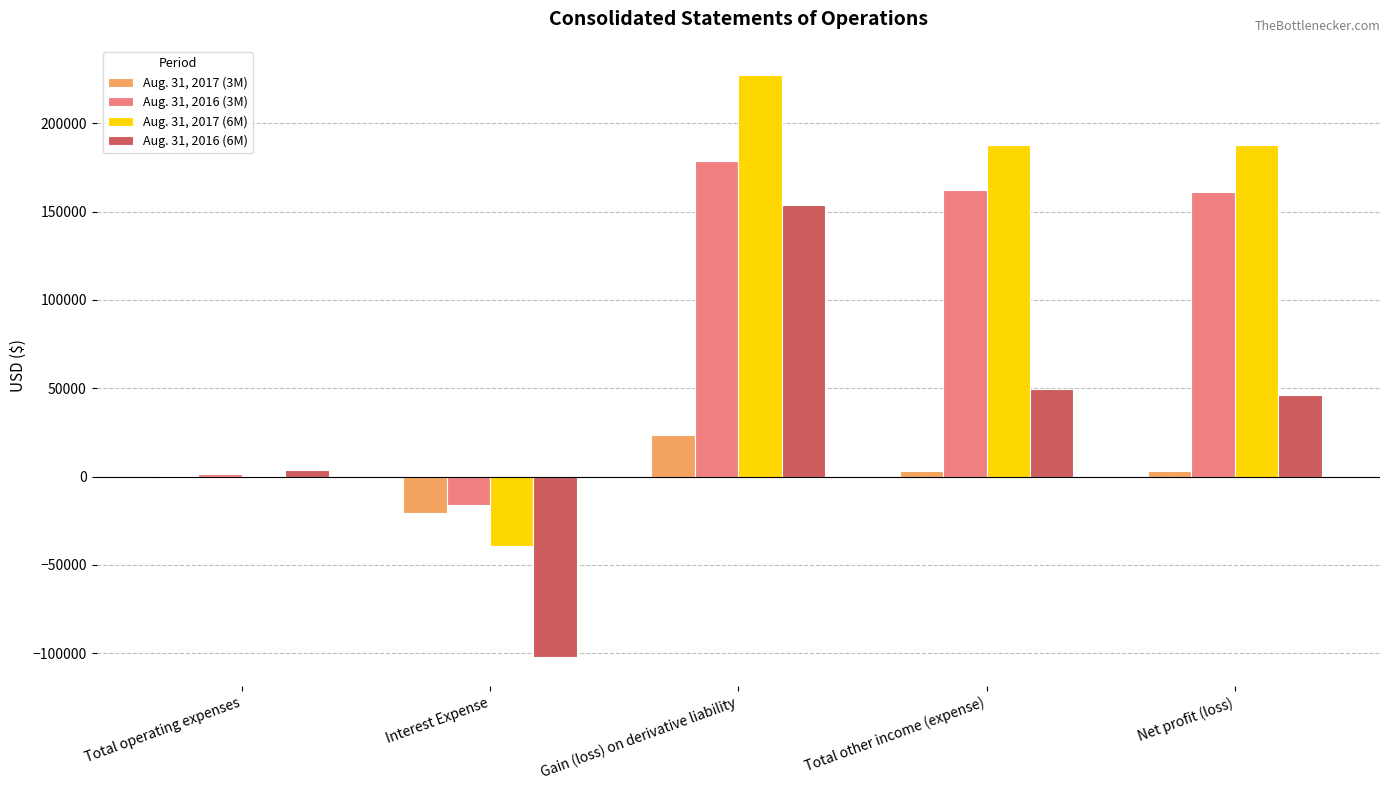

Is the value of Aug. 31, 2016 (6M) at Interest Expense greater than the value of Aug. 31, 2017 (3M) at Total operating expenses?

No